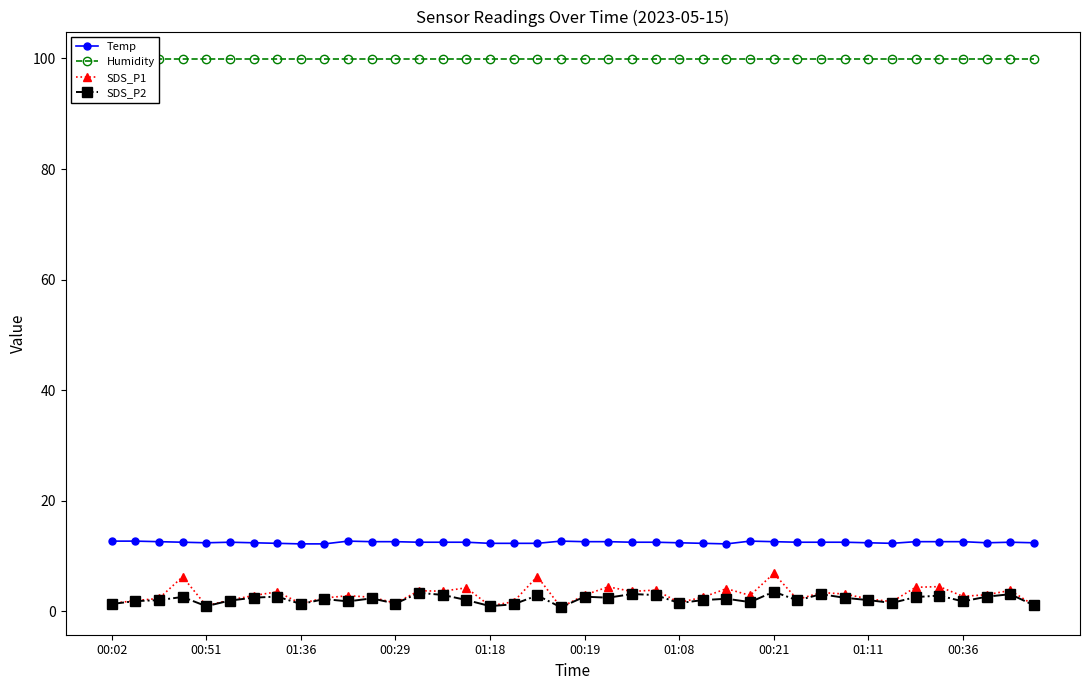

At how many categories does at least one series exceed 36?

40